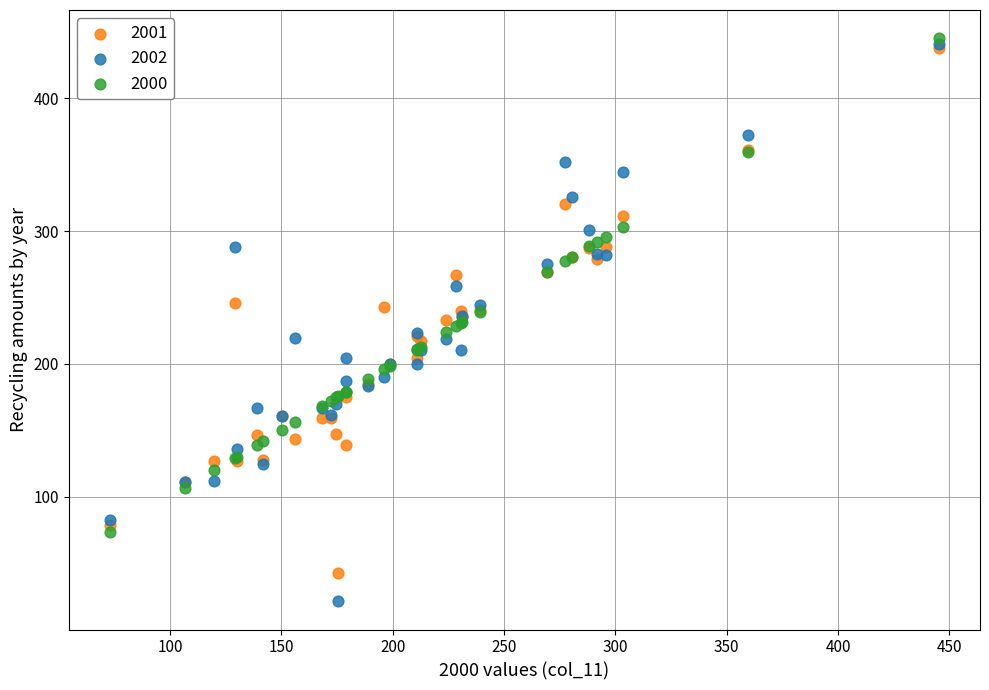

What are all the series names shown in the legend?

2001, 2002, 2000